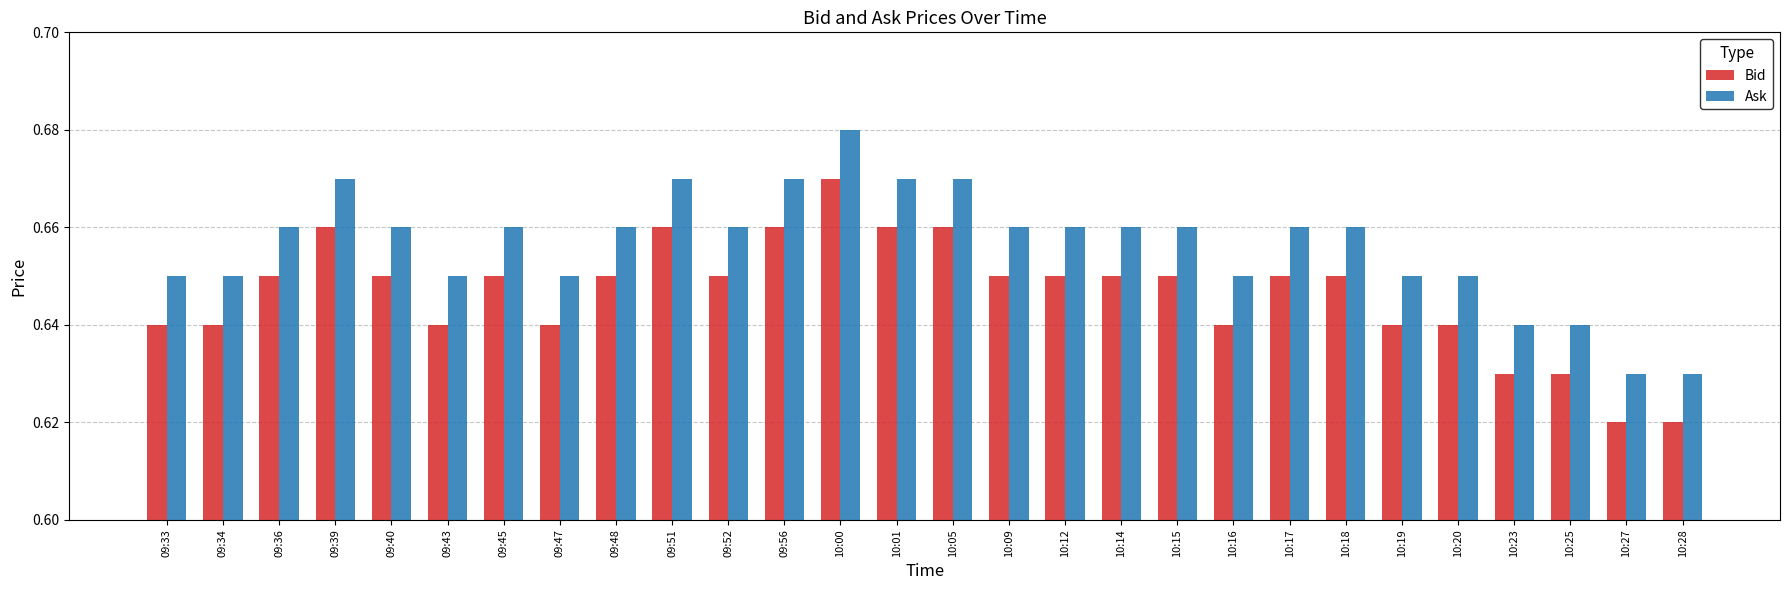

Rank the series at 10:19 from lowest to highest value.

Bid, Ask